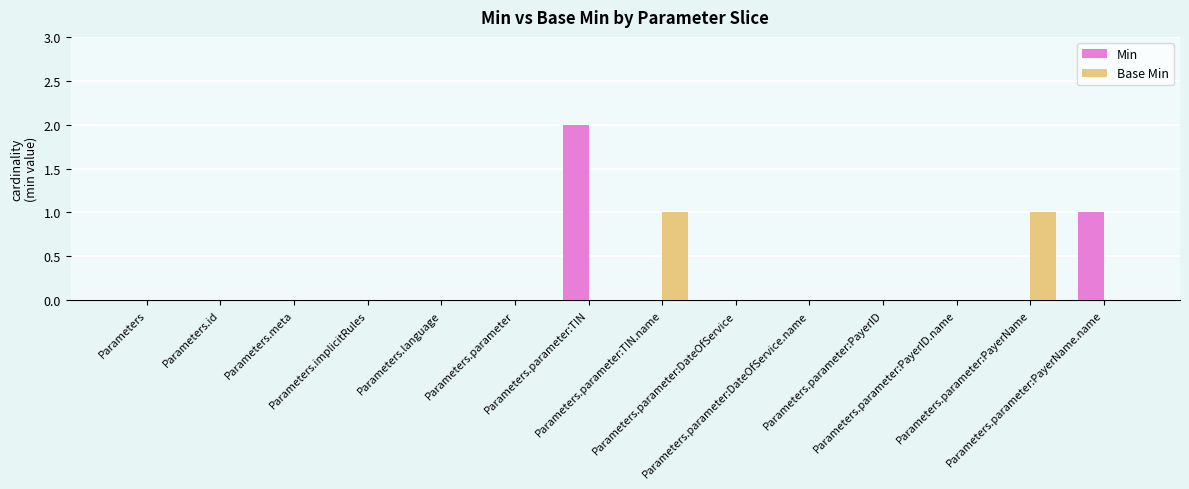

What is the sum of all Min values?

3